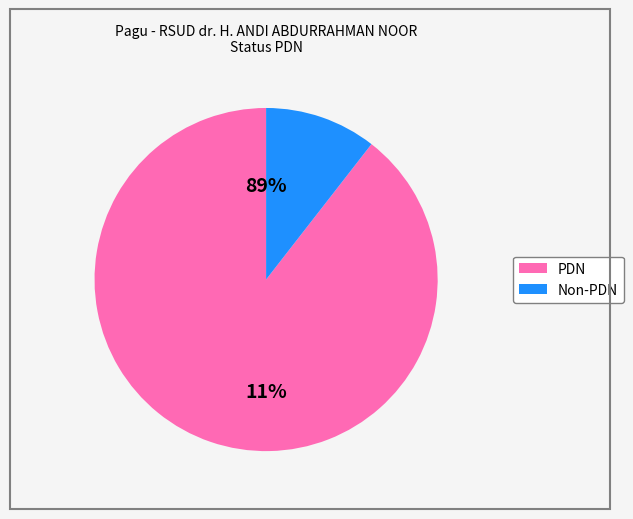

Is it true that 28691225 is 1% of the pie?

False